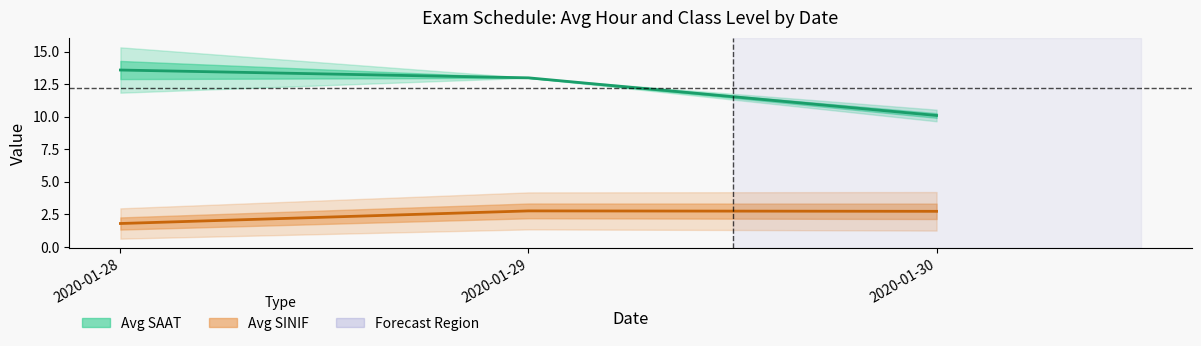

Which category has the highest value in the Avg SAAT series?

2020-01-28